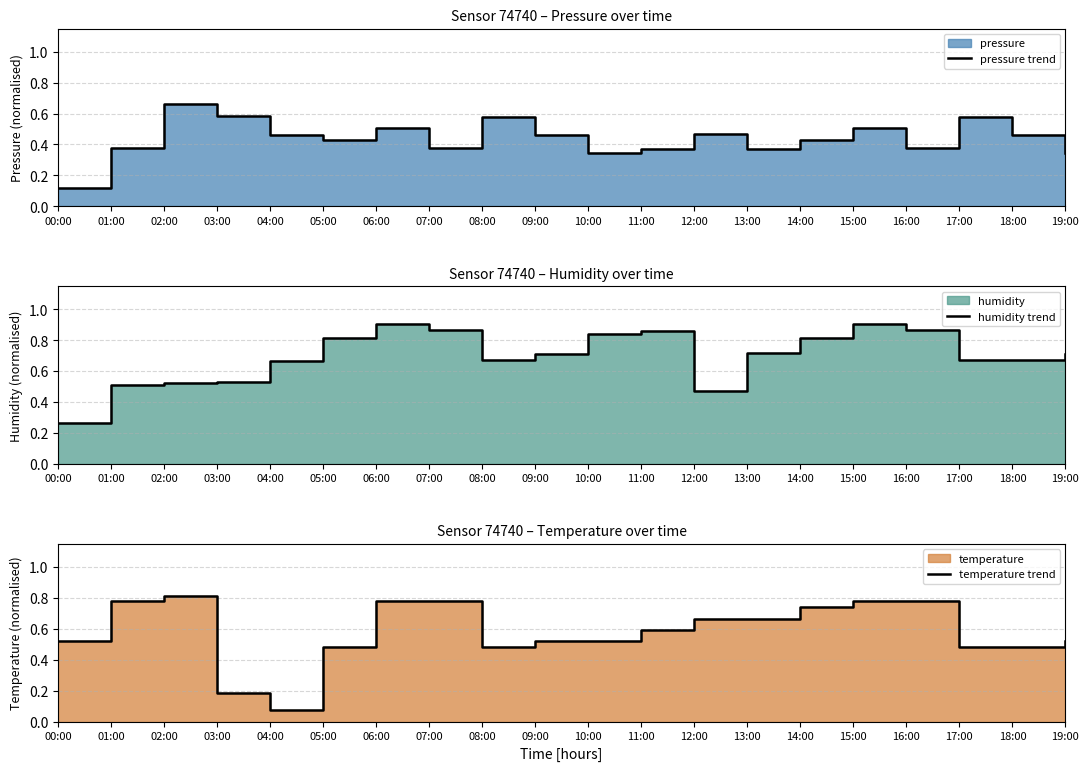

How many lines are shown in the chart?

3